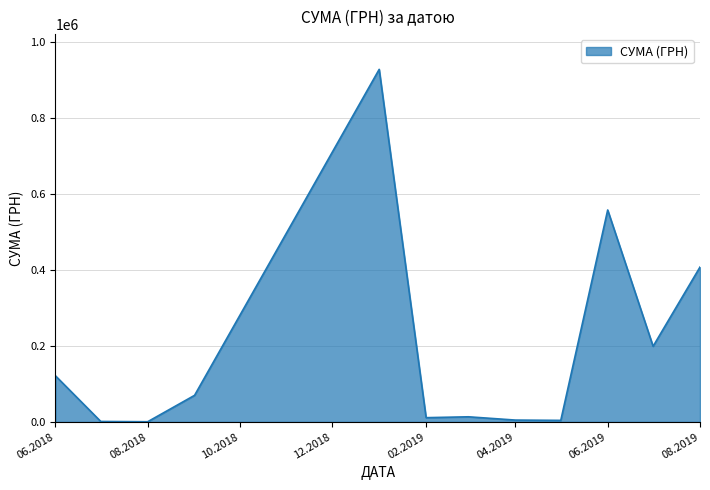

What is the difference between the maximum and minimum values?

926532.7